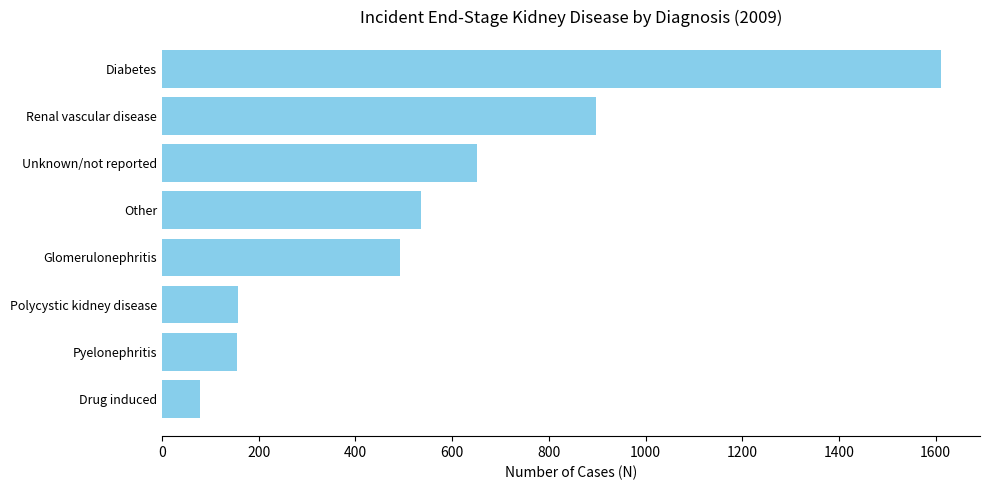

The value at Drug induced is 79. True or false?

True